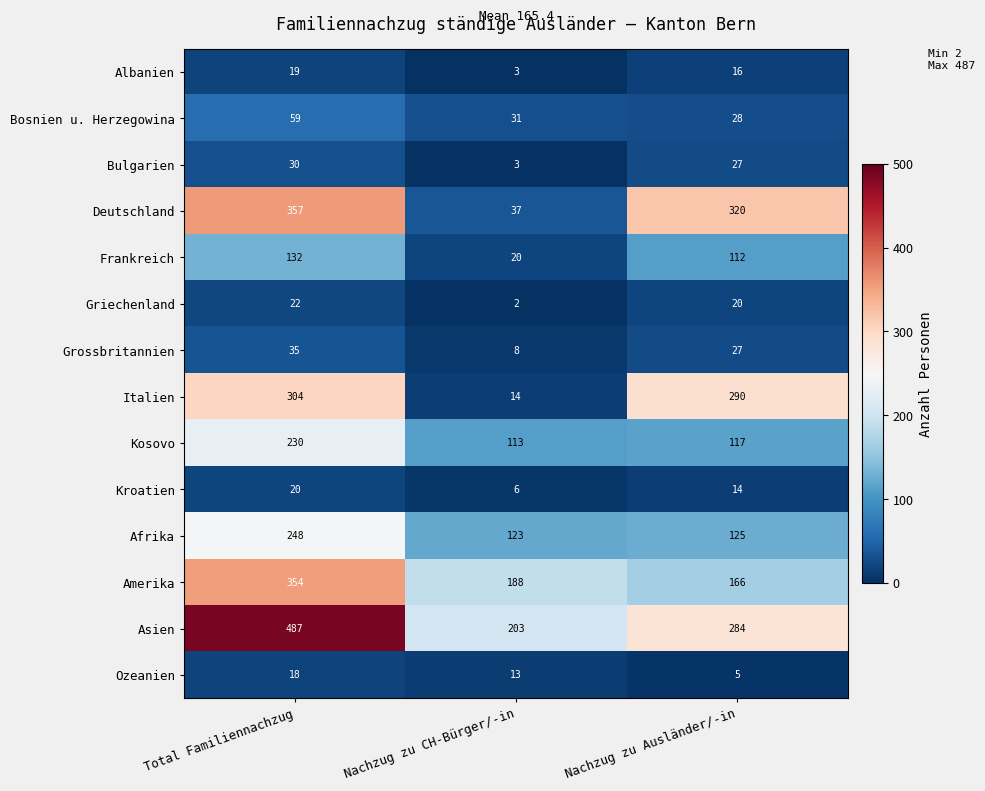

What is the difference between the second highest and minimum values in the Bosnien u. Herzegowina series?

3